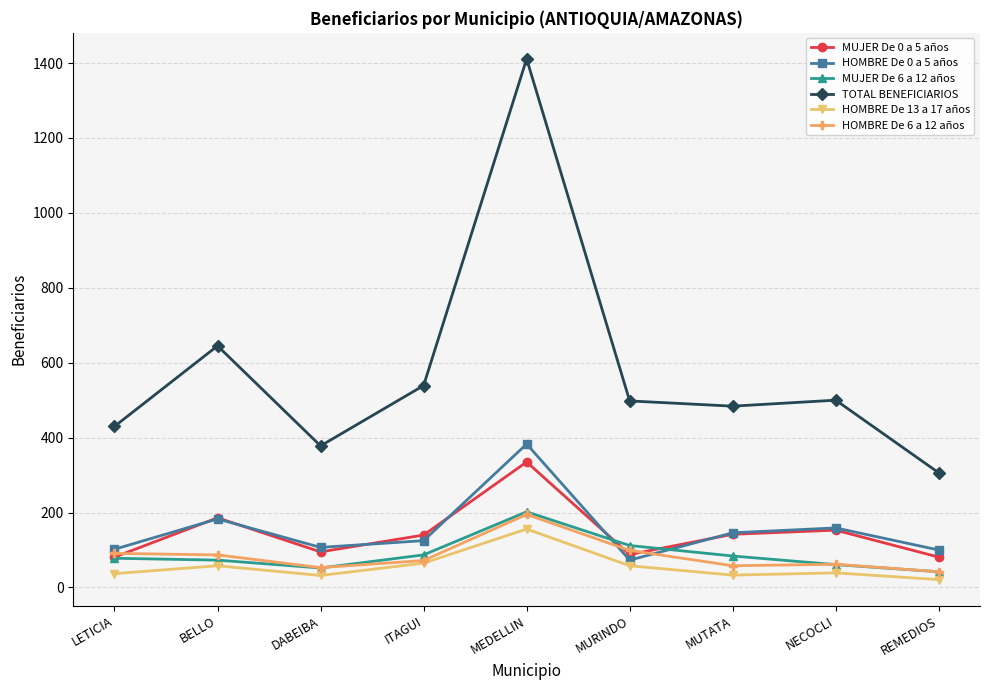

In MUJER De 0 a 5 años, how many points are higher than both neighbors (excluding endpoints)?

3